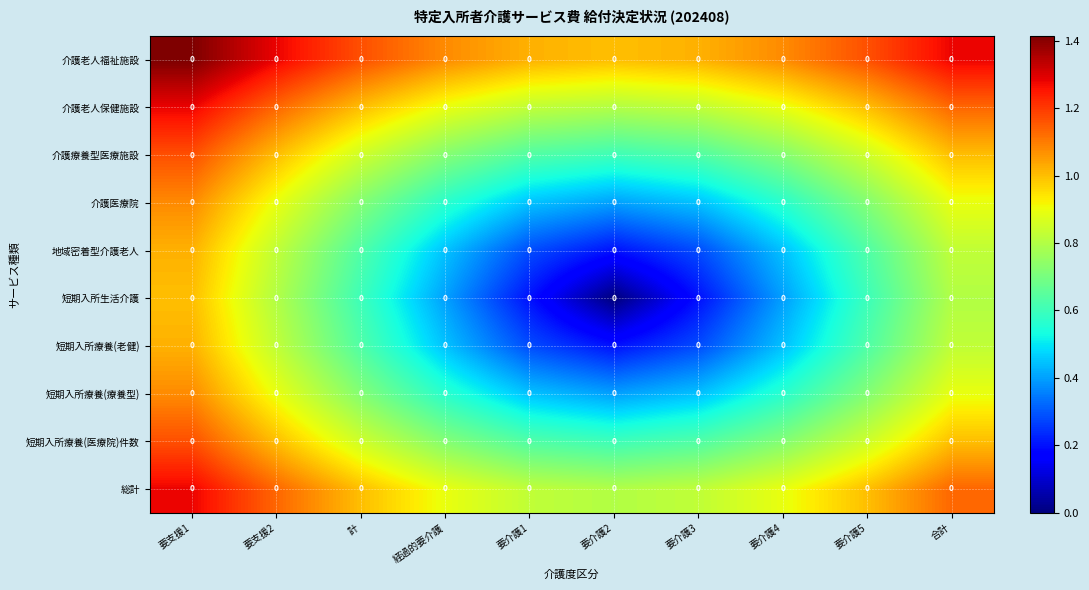

Which has a higher value, 要介護2 or 要介護1?

要介護1